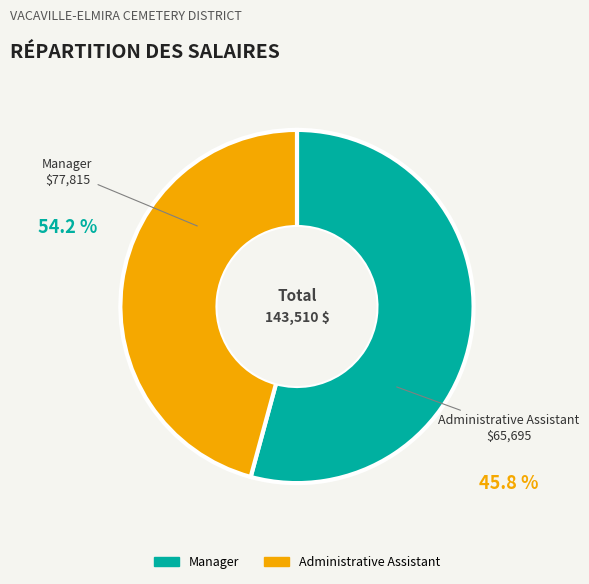

To the nearest percent, what percentage of the pie is Administrative Assistant?

46%